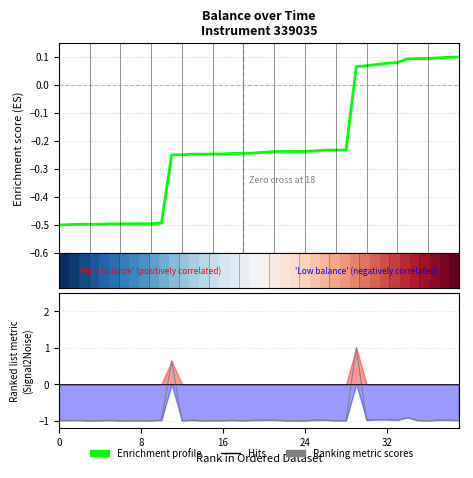

The value of Enrichment profile at 33 is 0.1. True or false?

True